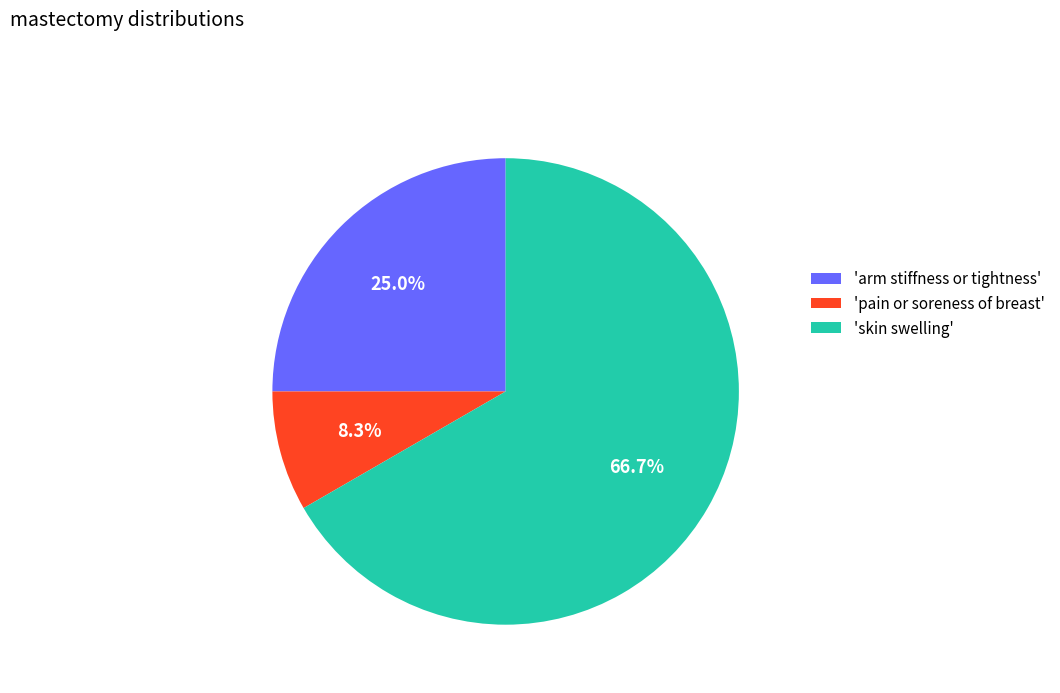

To the nearest percent, what is the difference between the largest and smallest slice percentages?

58%